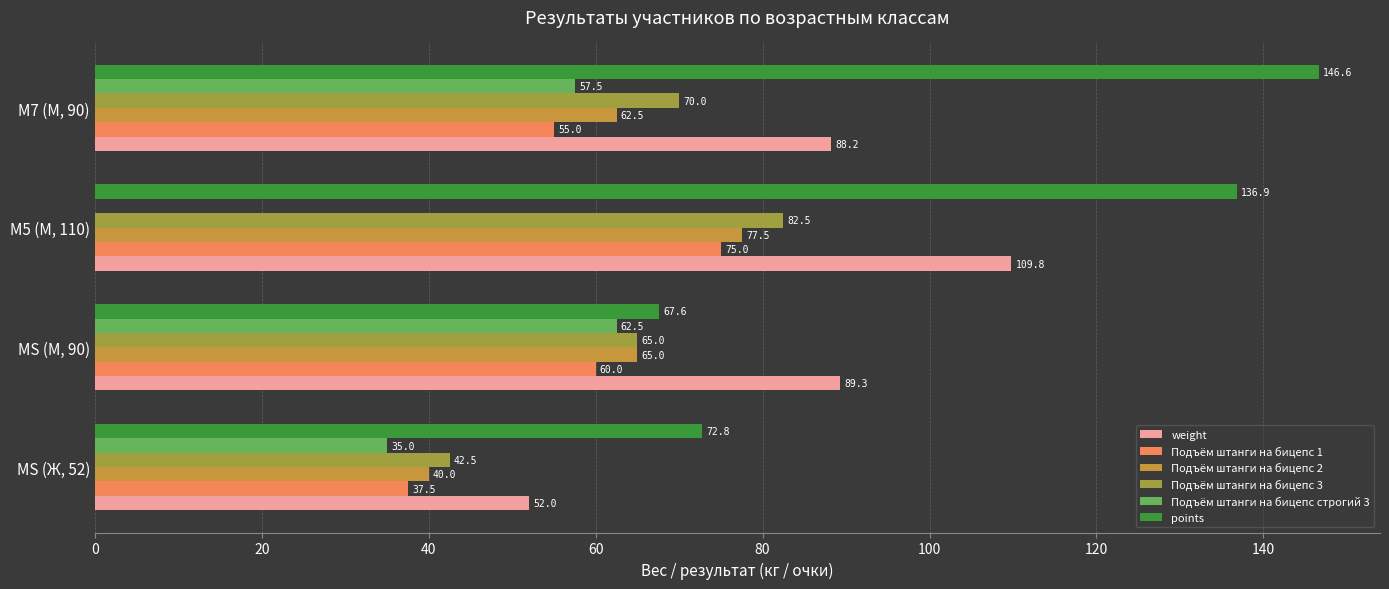

At which category is the sum across all series the highest?

M5 (М, 110)